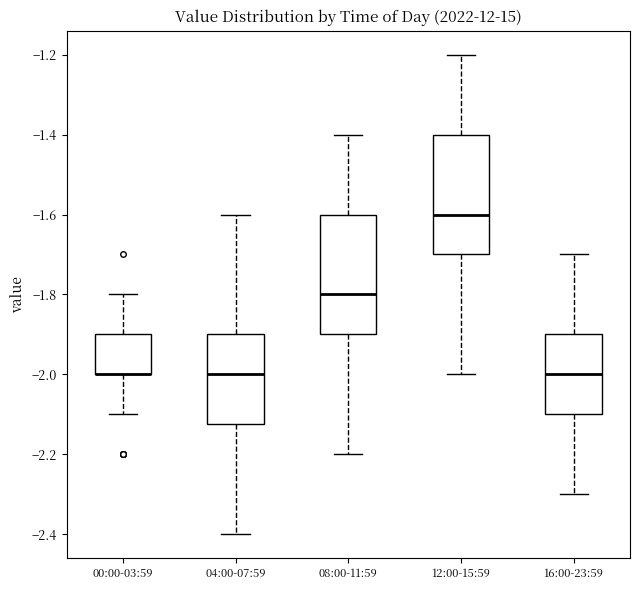

Reading left to right, read every box against the y-axis: the position of its median line, the range the box covers, and the ends of its whiskers. The values are not printed on the chart, so give them approximately, as read against the axis.

00:00-03:59: median -2.00 (drawn on the box's lower edge), box -2.00 to -1.90, whiskers -2.10 to -1.80
04:00-07:59: median -2.00, box -2.12 to -1.90, whiskers -2.40 to -1.60
08:00-11:59: median -1.80, box -1.90 to -1.60, whiskers -2.20 to -1.40
12:00-15:59: median -1.60, box -1.70 to -1.40, whiskers -2.00 to -1.20
16:00-23:59: median -2.00, box -2.10 to -1.90, whiskers -2.30 to -1.70